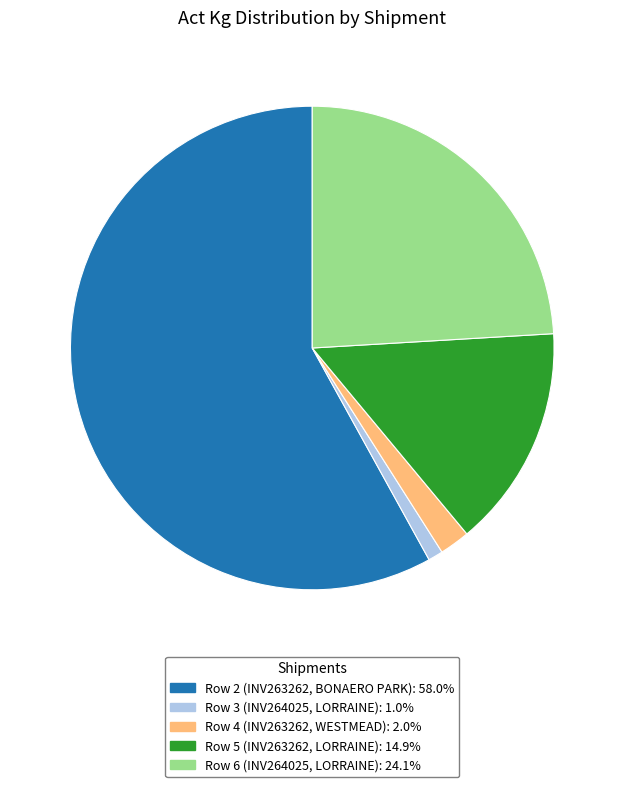

Between Row 3 (INV264025, LORRAINE) and Row 2 (INV263262, BONAERO PARK), which is larger?

Row 2 (INV263262, BONAERO PARK)